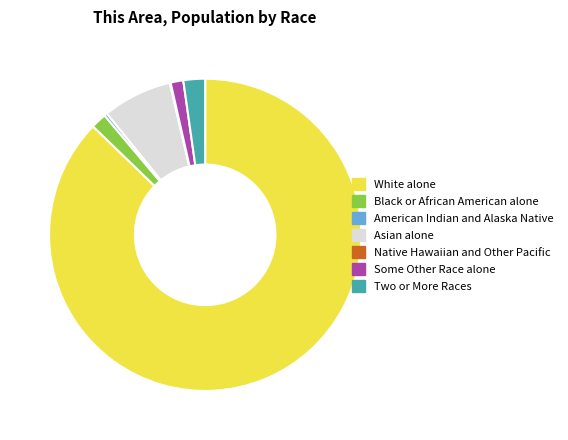

The Some Other Race alone slice represents 1% of the pie. True or false?

True